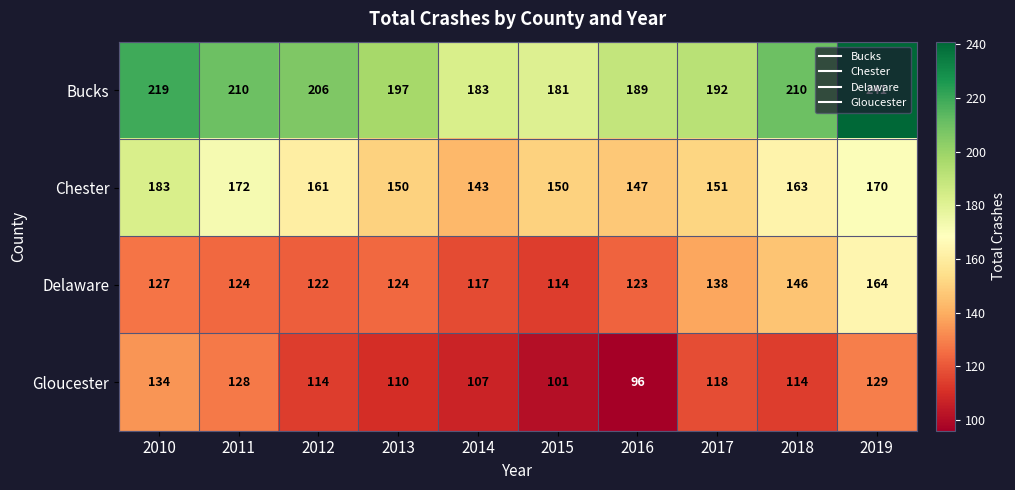

Count the number of categories in the chart.

10